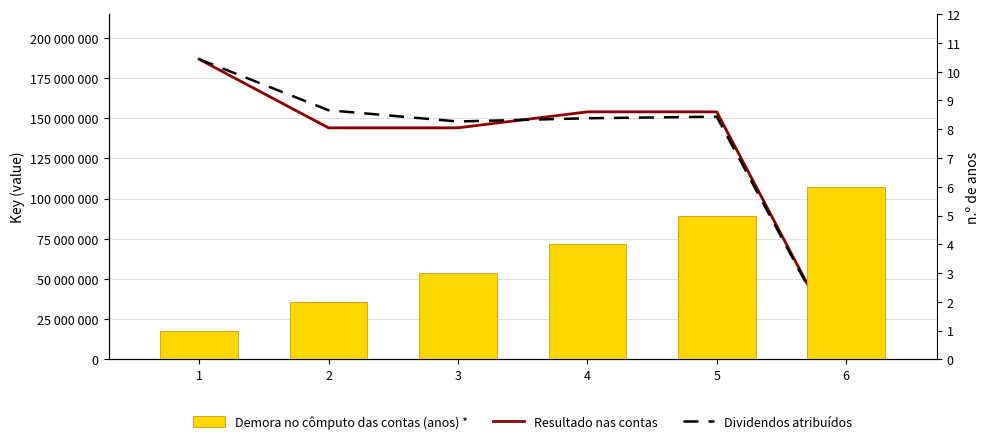

What is the difference between the second highest and second lowest values in the Dividendos atribuídos series?

7000000